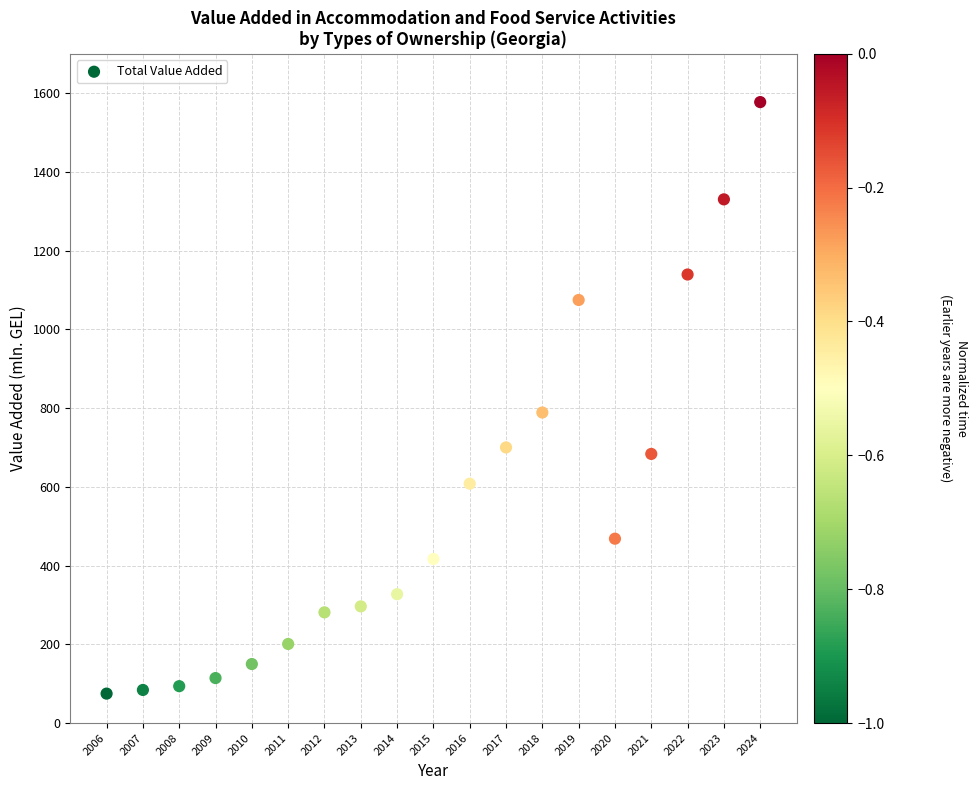

What is the range of Y values (max minus min)?

1502.4